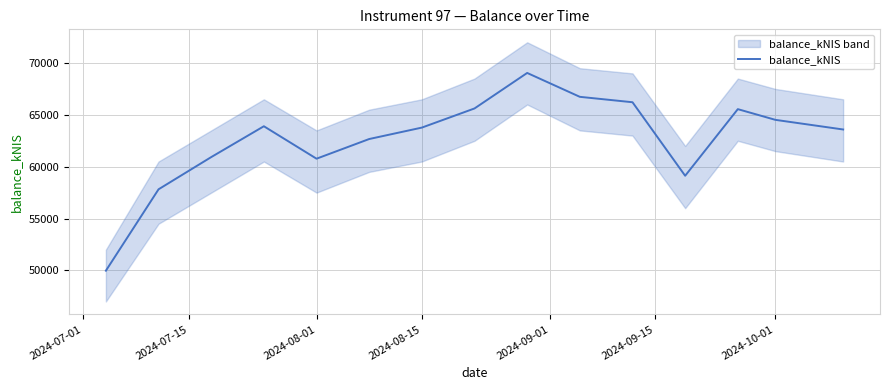

What is the minimum value for balance_kNIS?

49969.2